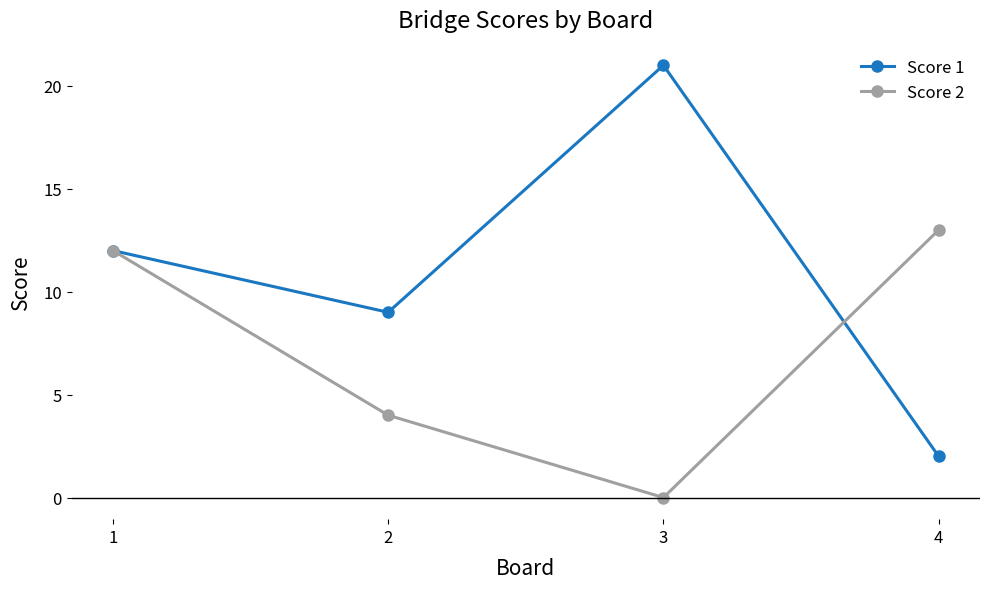

What is the average value of the Score 2 series?

7